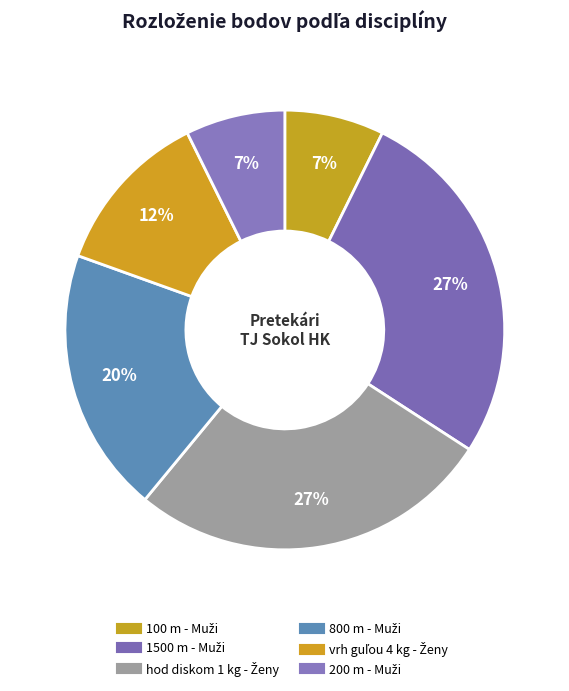

How many segments does this pie chart have?

6